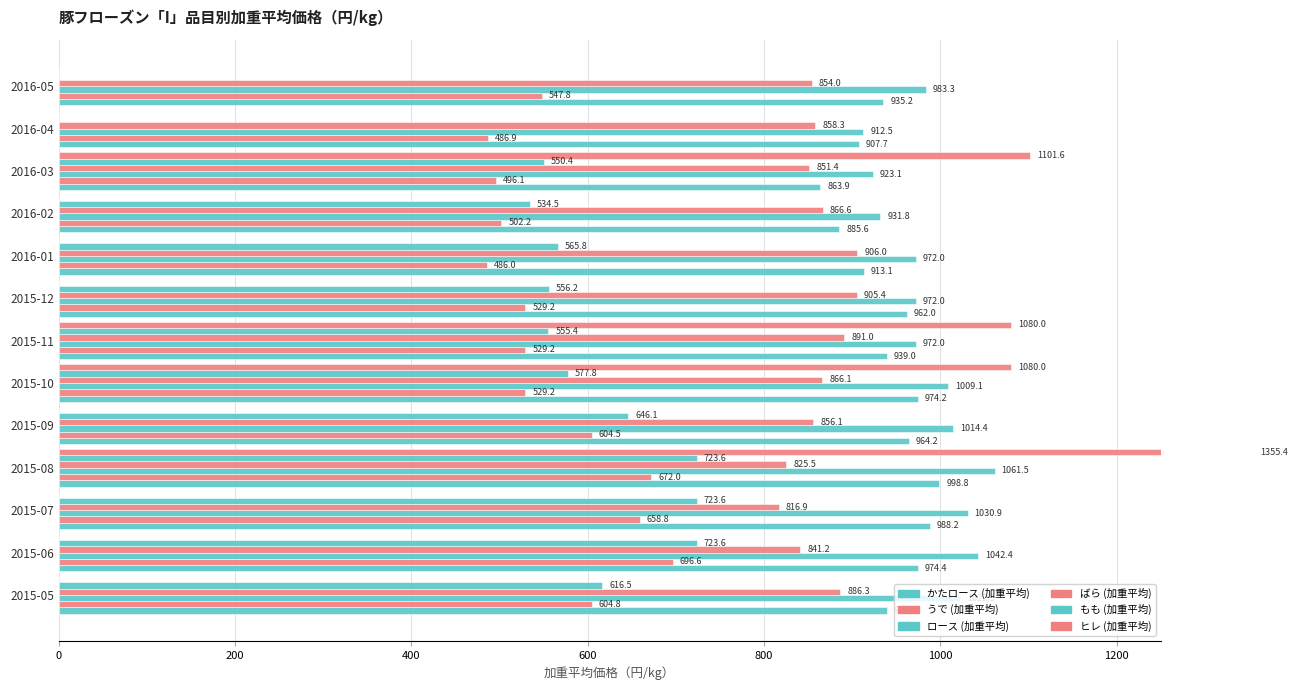

Reading left to right, what are all the values shown in this chart?

かたロース (加重平均): 939.6	974.4	988.2	998.8	964.2	974.2	939.0	962.0	913.1	885.6	863.9	907.7	935.2
うで (加重平均): 604.8	696.6	658.8	672.0	604.5	529.2	529.2	529.2	486.0	502.2	496.1	486.9	547.8
ロース (加重平均): 1022.5	1042.4	1030.9	1061.5	1014.4	1009.1	972.0	972.0	972.0	931.8	923.1	912.5	983.3
ばら (加重平均): 886.3	841.2	816.9	825.5	856.1	866.1	891.0	905.4	906.0	866.6	851.4	858.3	854.0
もも (加重平均): 616.5	723.6	723.6	723.6	646.1	577.8	555.4	556.2	565.8	534.5	550.4	0.0	0.0
ヒレ (加重平均): 0.0	0.0	0.0	1355.4	0.0	1080.0	1080.0	0.0	0.0	0.0	1101.6	0.0	0.0